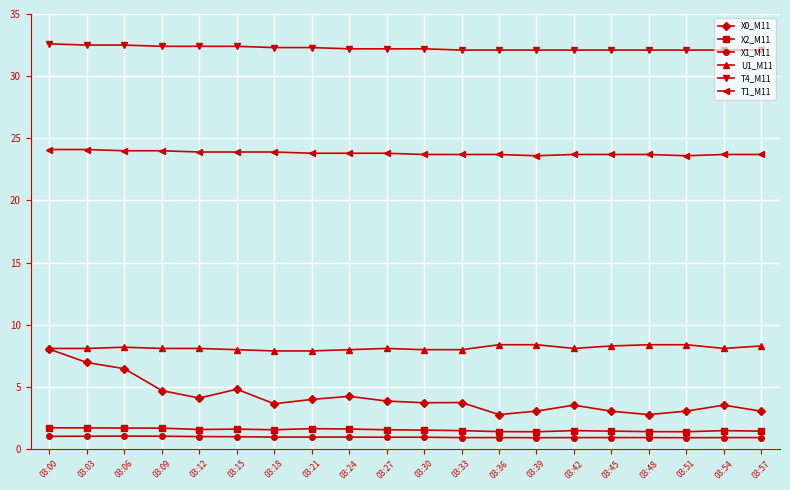

What is the maximum value shown in the chart?

32.6